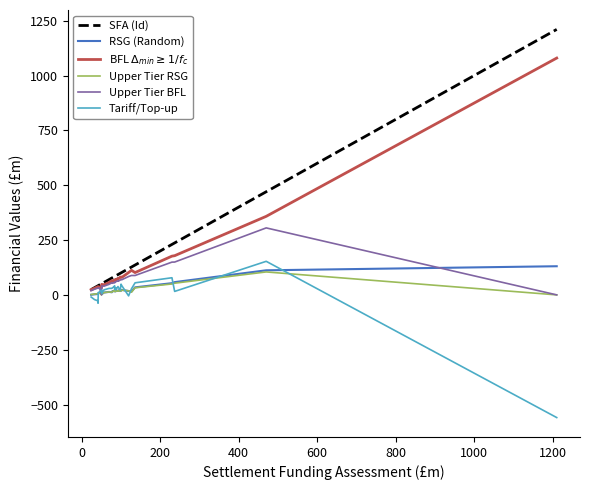

What is the minimum value shown in the chart?

-559.4